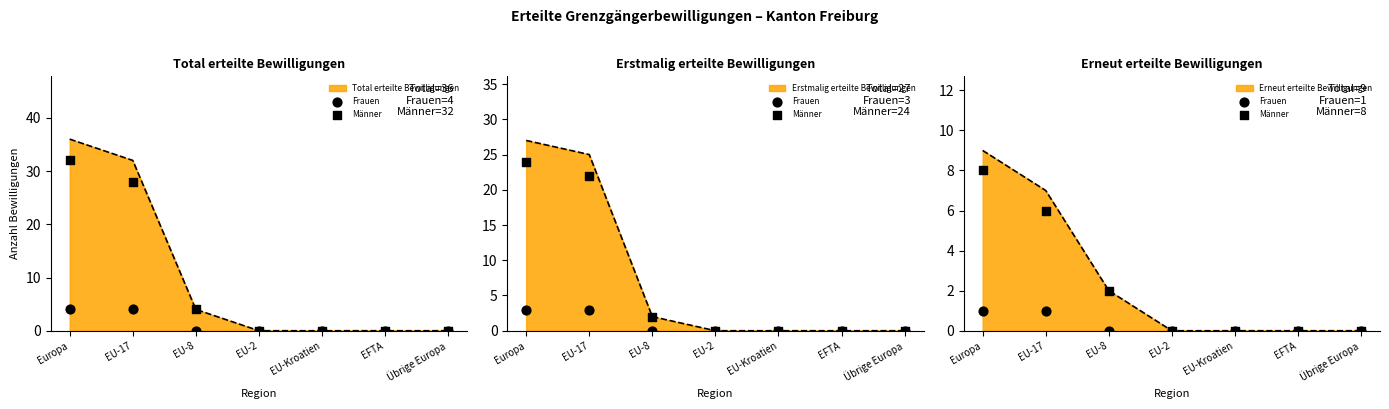

Which series contains the lowest Y value?

Frauen